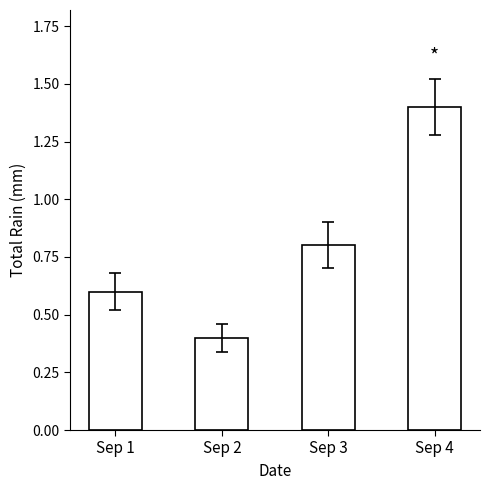

The chart shows a value of 0.3 at Sep 1. True or false?

False